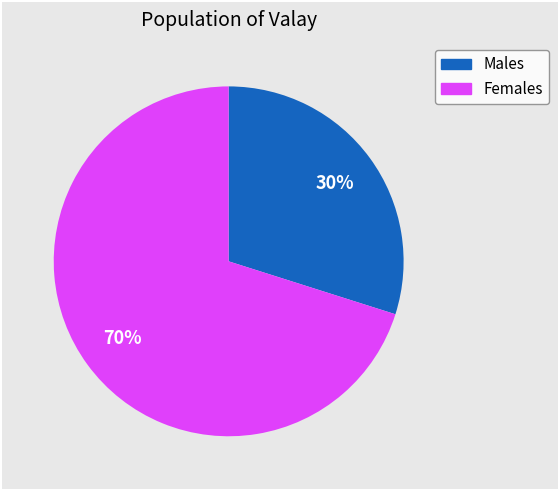

Does any single category account for the majority?

Yes